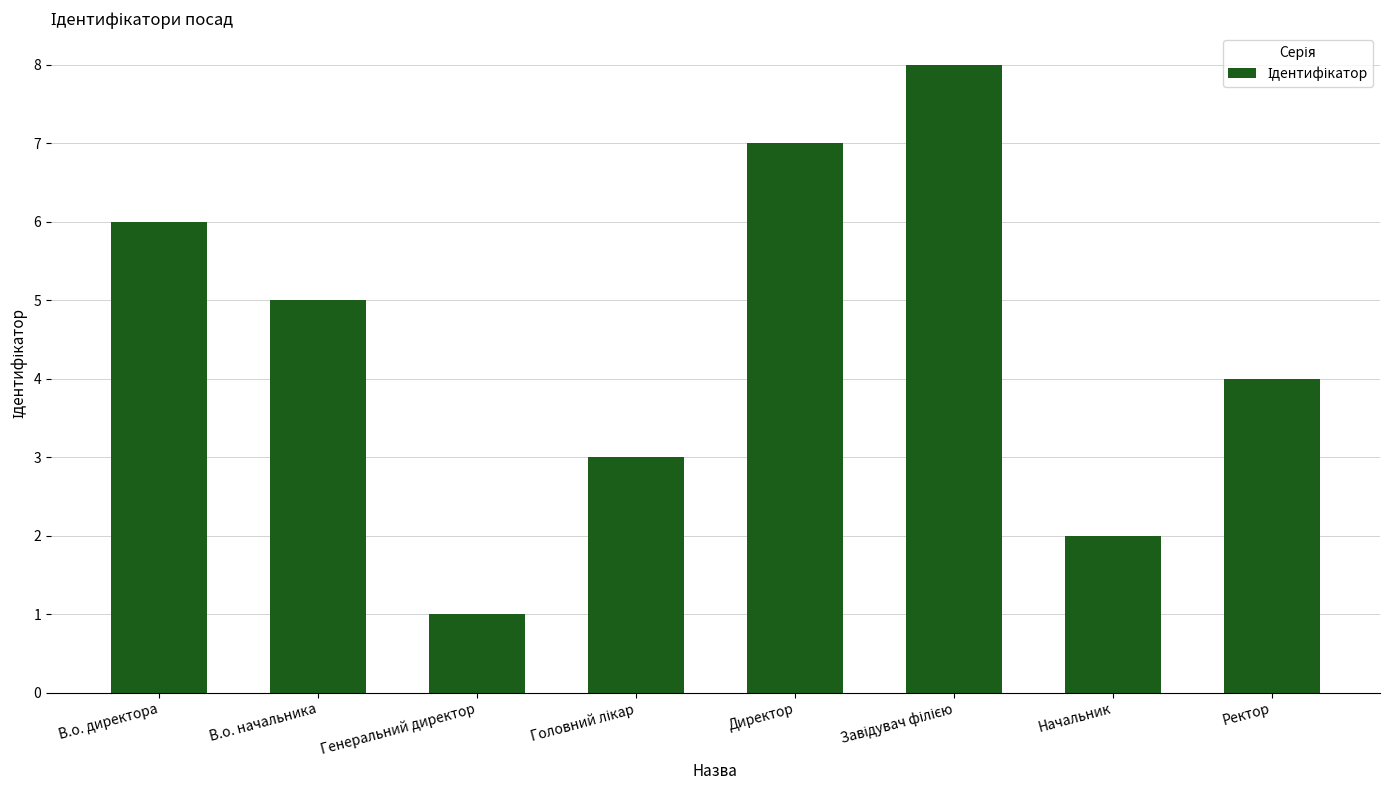

Count the number of categories in the chart.

8